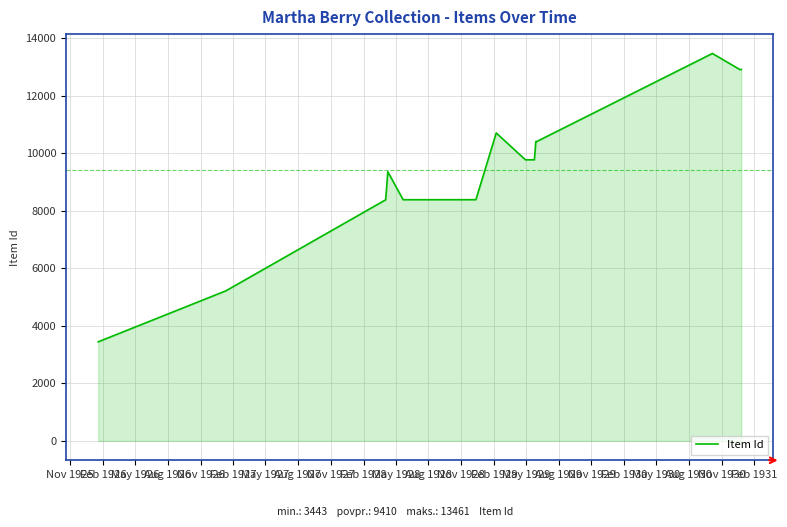

What is the average value?

9411